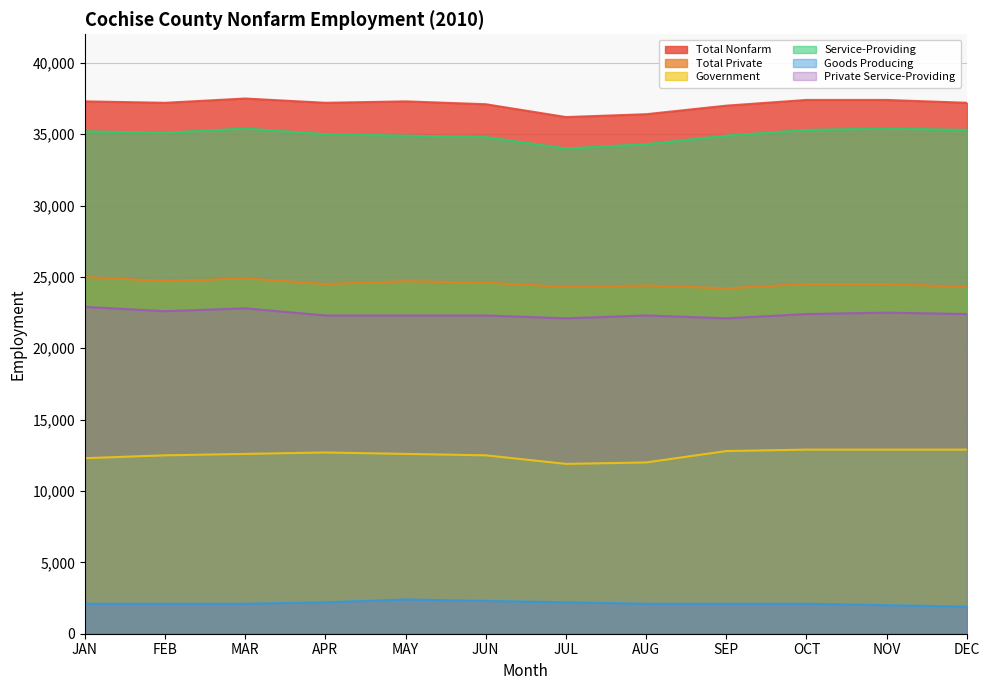

What is the difference between the second highest and second lowest values in the Total Private series?

600